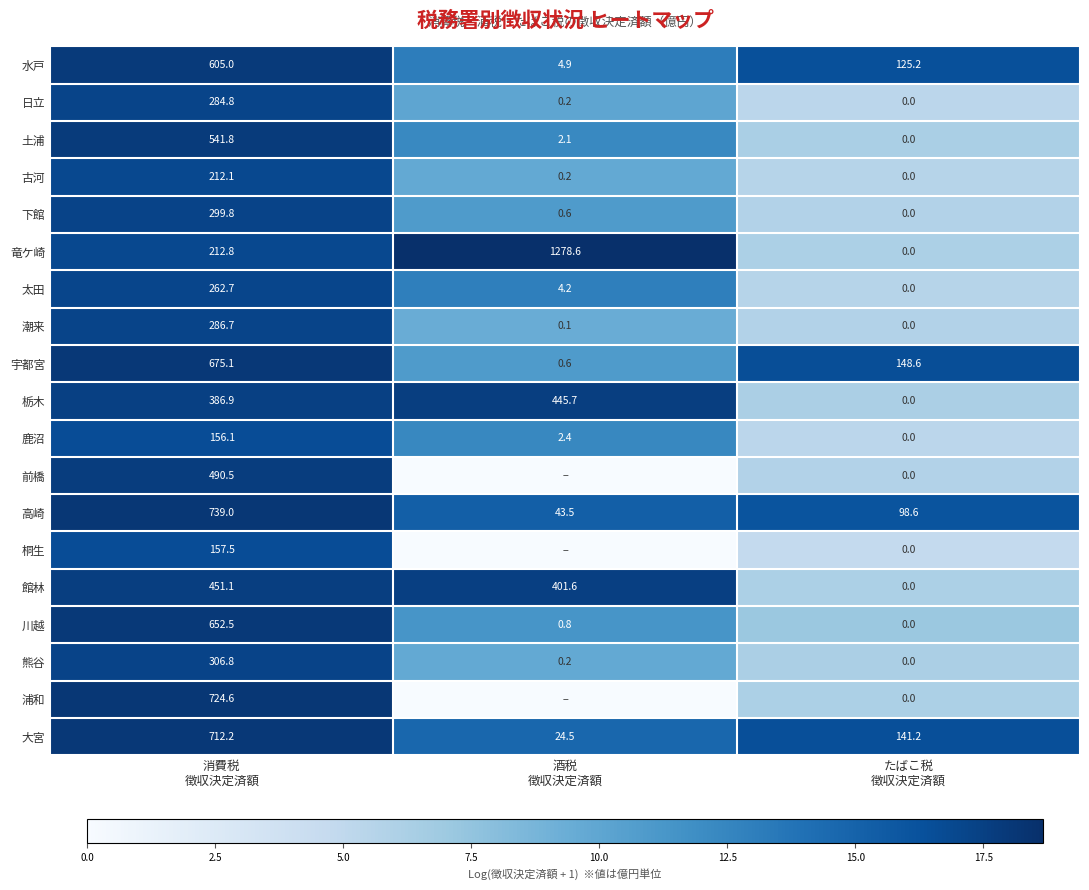

Which has a higher value, 酒税
徴収決定済額 or 消費税
徴収決定済額?

消費税
徴収決定済額